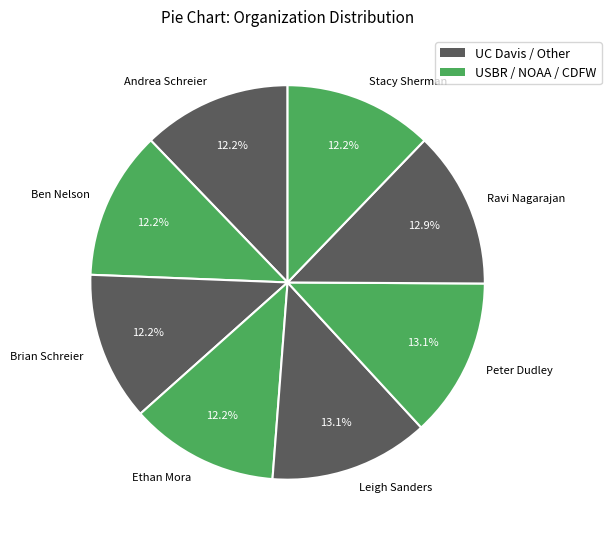

Does any single category account for the majority?

No